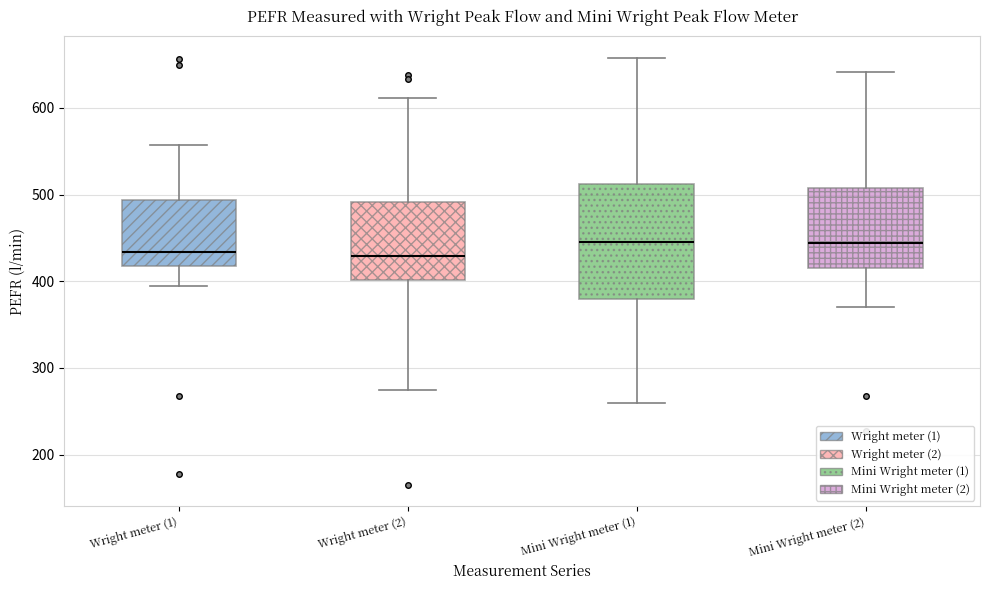

Where is the upper edge of the box for Mini Wright meter (1) on the y-axis? The values are not printed on the chart, so give them approximately, as read against the axis.

510